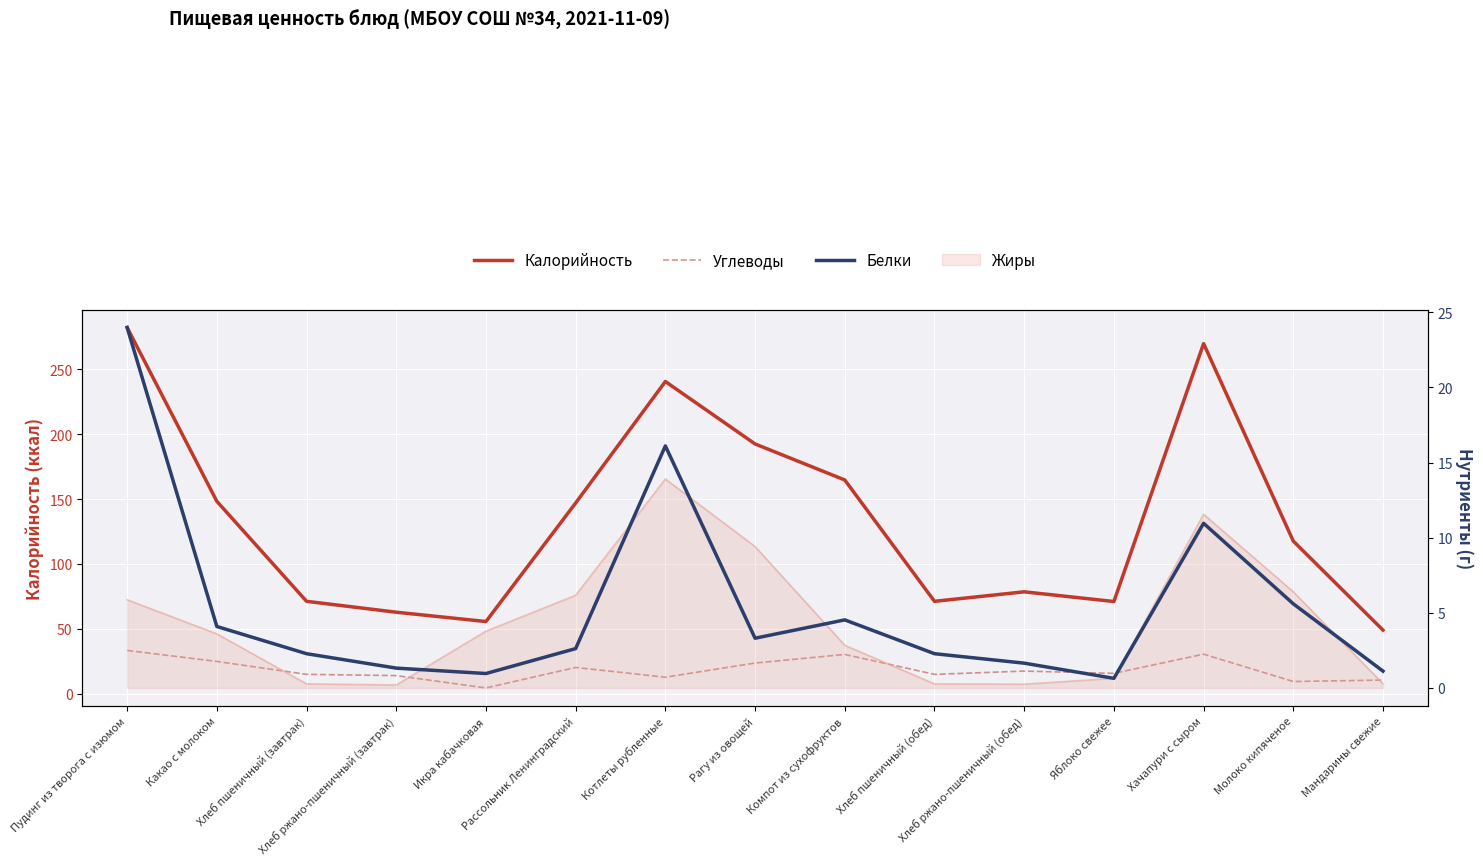

Which series changed the most between Рагу из овощей and Молоко кипяченое?

Калорийность